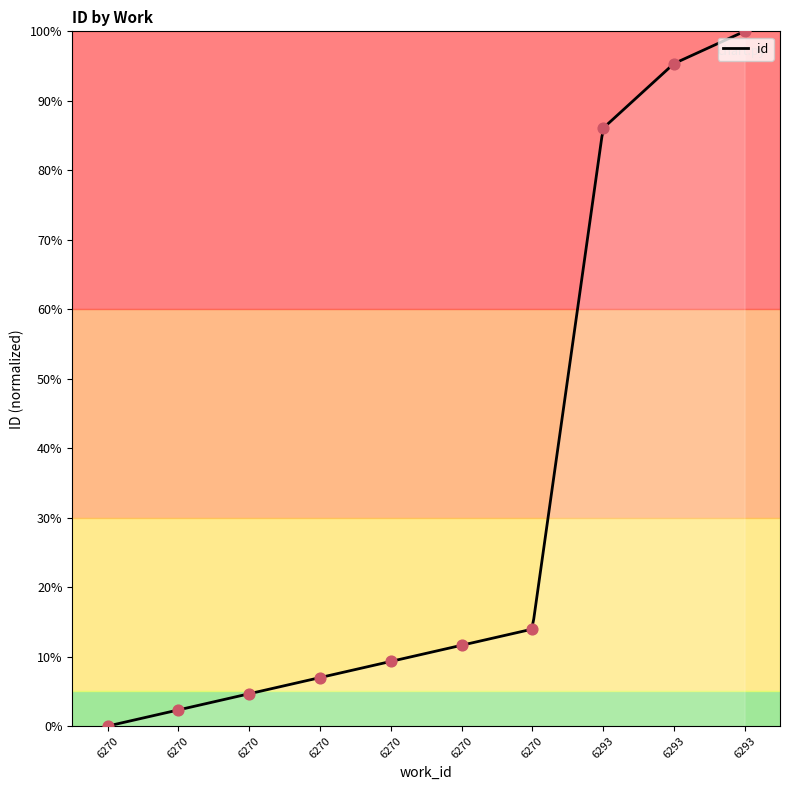

Between 6270 and 6270, which is larger?

6270